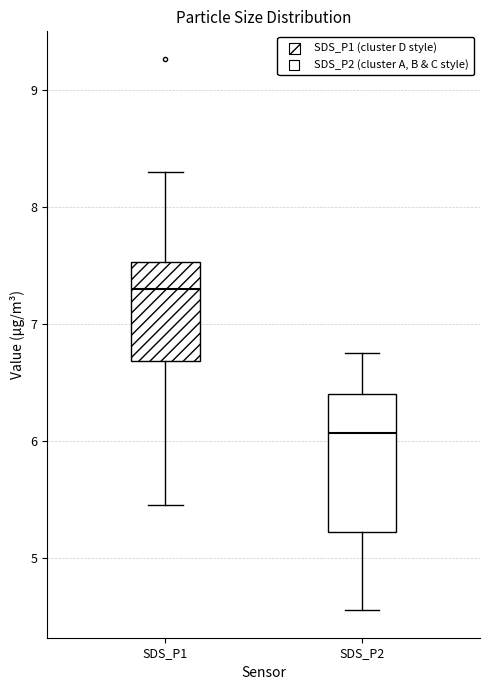

Which box has the highest median line?

SDS_P1